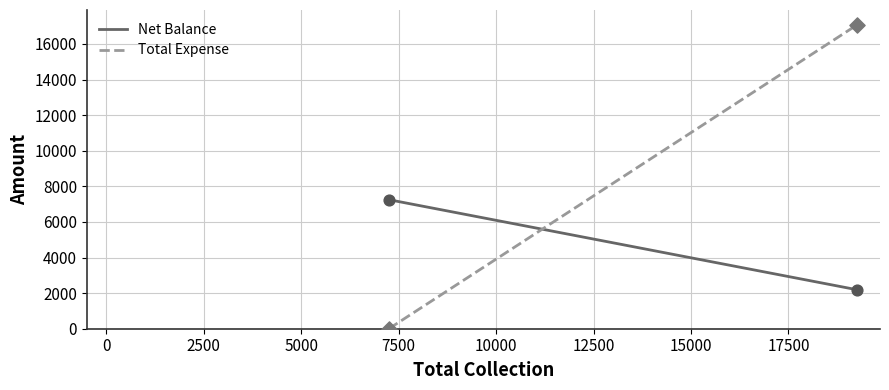

Which series has the largest total across all categories?

Total Expense